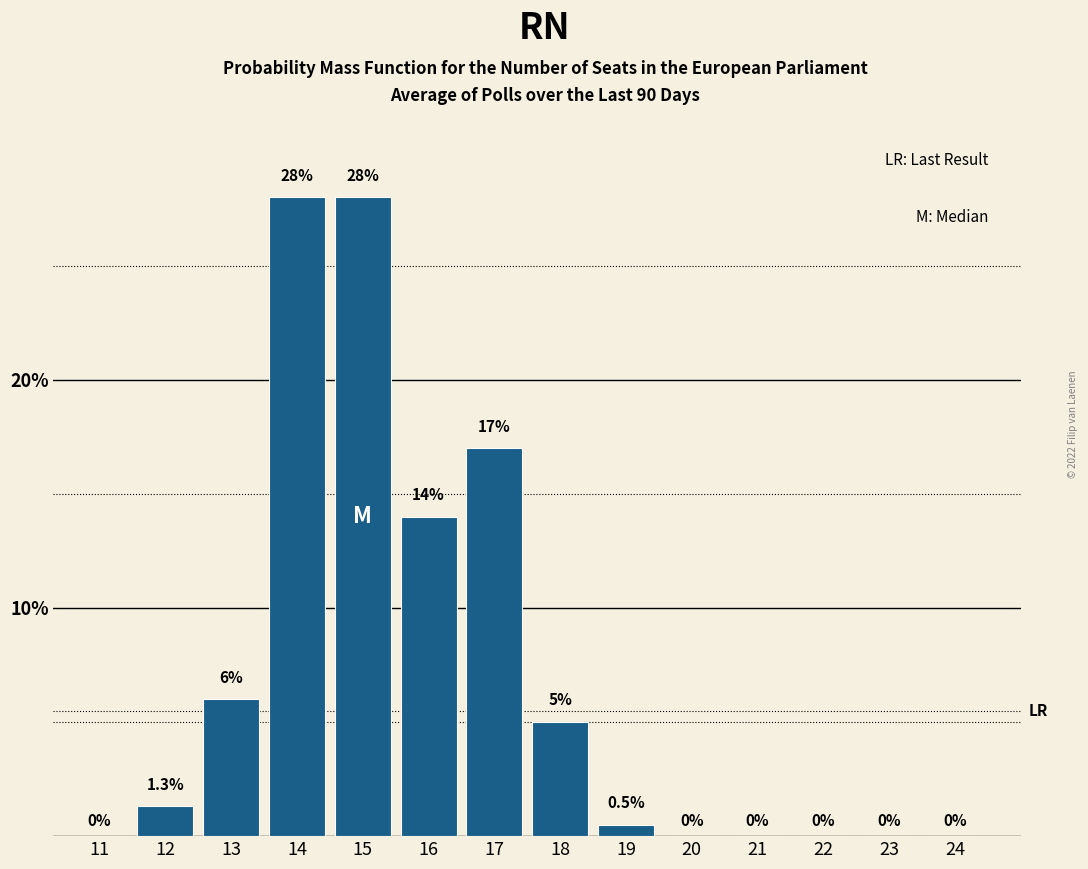

Reading left to right, extract all data points from this chart.

11=0.0	12=1.3	13=6.0	14=28.0	15=28.0	16=14.0	17=17.0	18=5.0	19=0.5	20=0.0	21=0.0	22=0.0	23=0.0	24=0.0